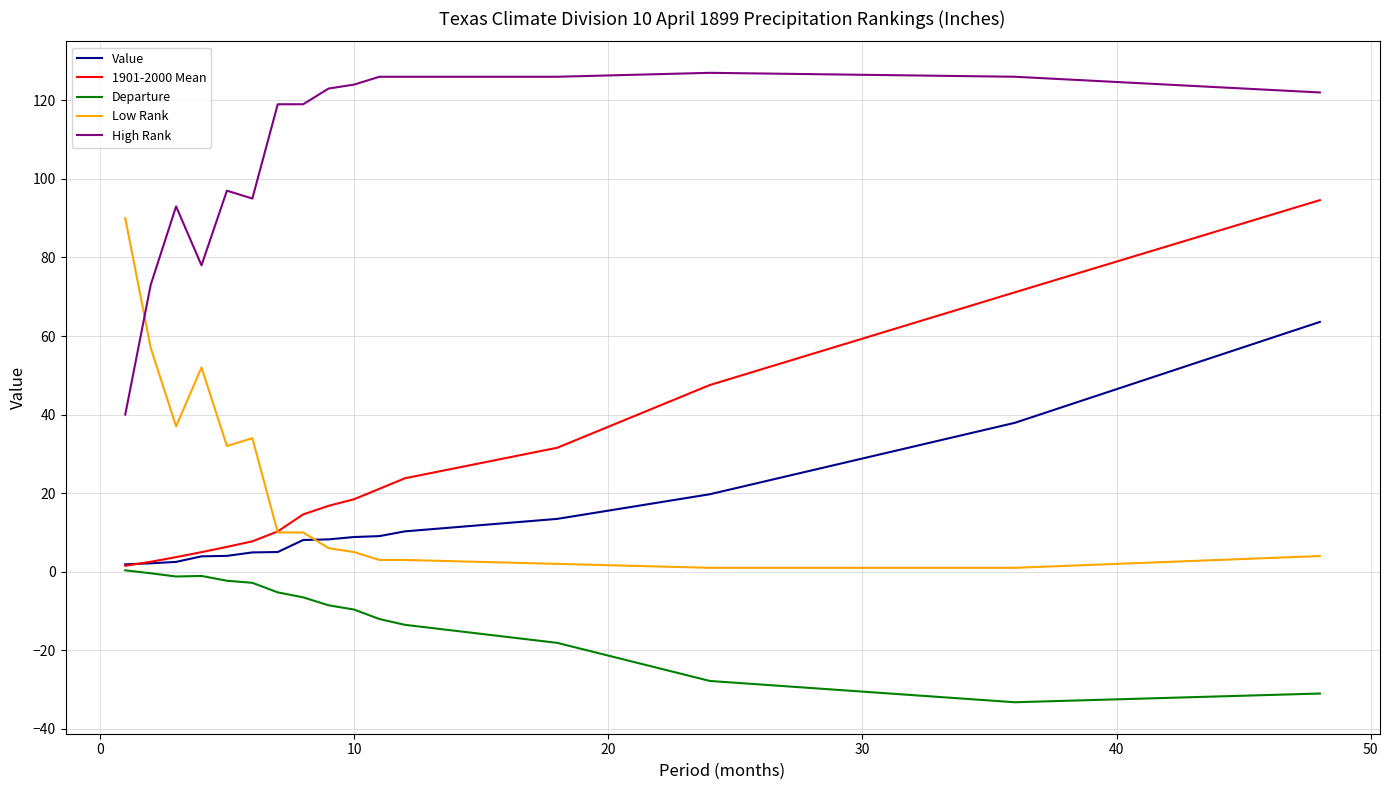

True or false: Departure and Low Rank intersect in this chart.

False